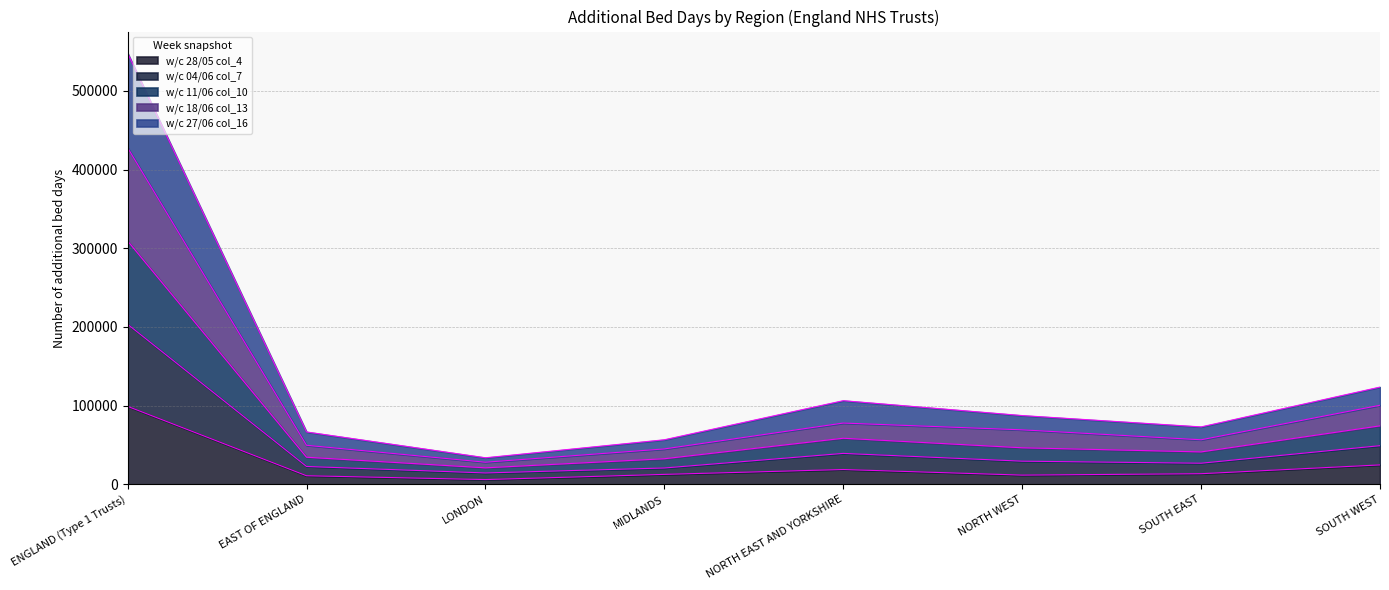

At which label does w/c 28/05 col_4 reach its peak?

ENGLAND (Type 1 Trusts)